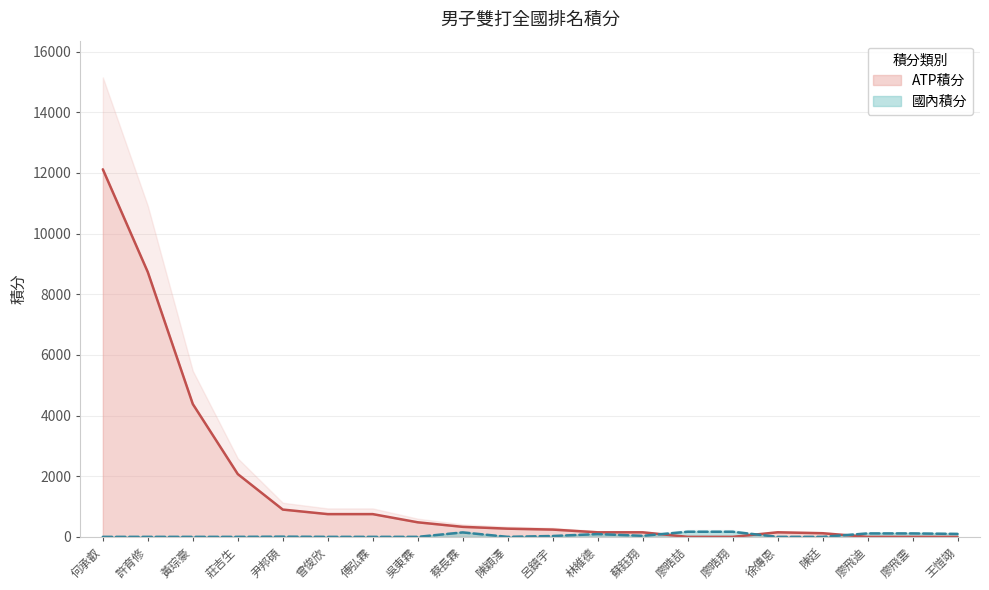

What value does the ATP積分 series have at 陳廷, to the nearest 100?

100